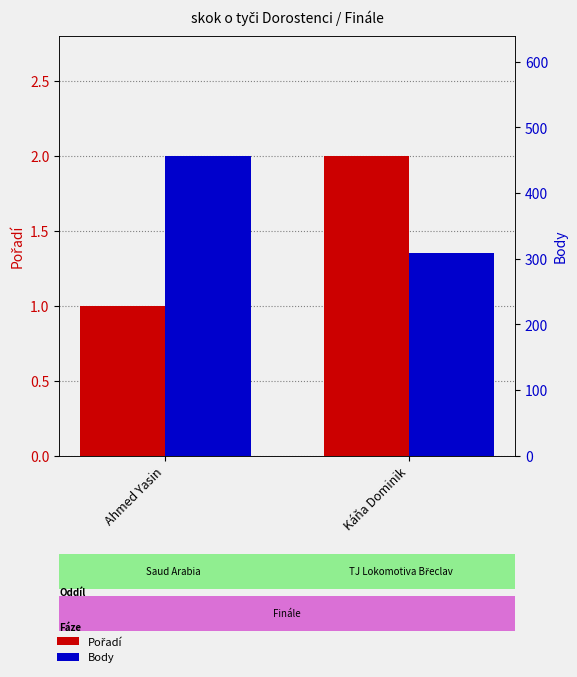

Between Ahmed Yasin and Káňa Dominik, which series saw the biggest shift?

Body